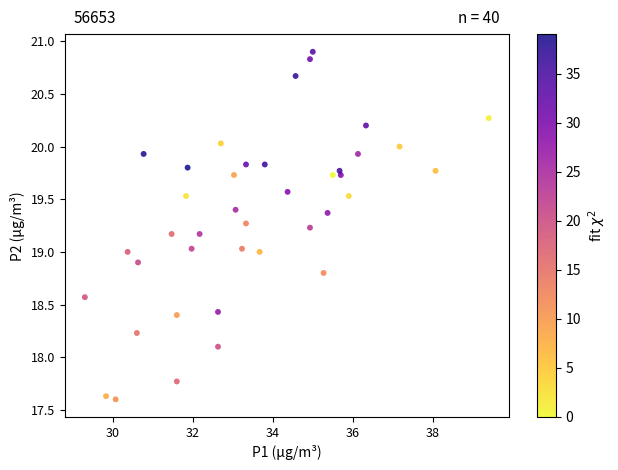

What is the range of X values (max minus min)?

10.1